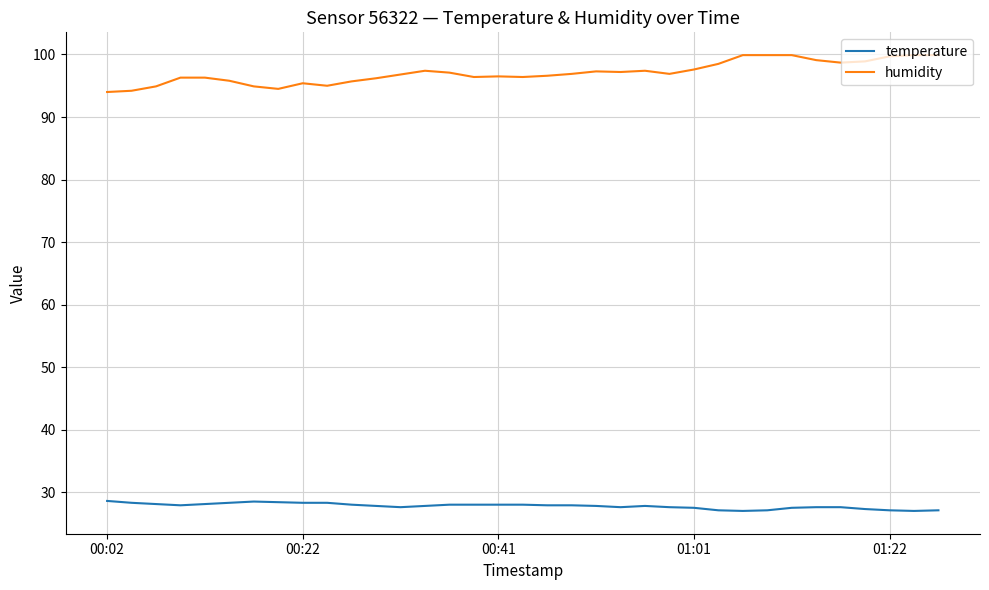

What is the minimum value shown in the chart?

27.0